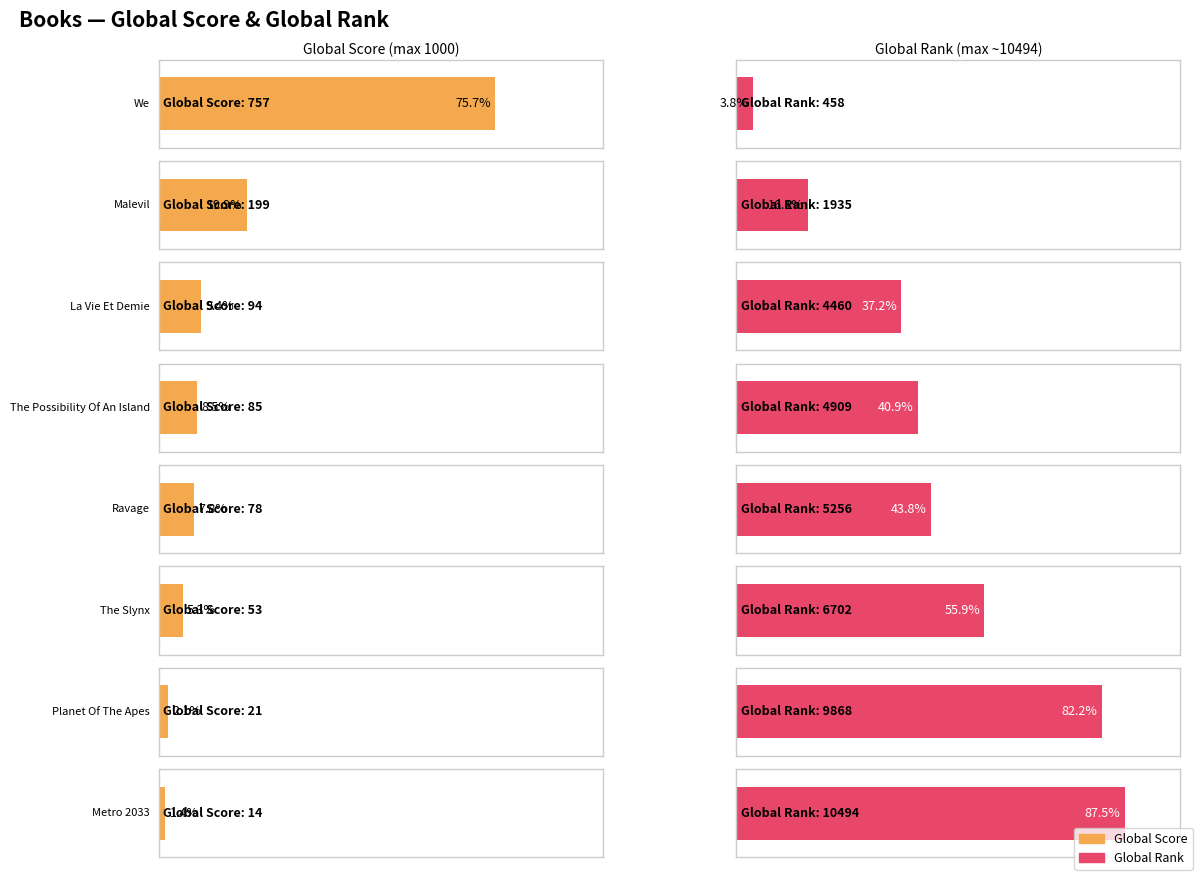

Reading left to right, transcribe all the data shown in this chart.

Global Score: 757	199	94	85	78	53	21	14
Global Rank: 458	1935	4460	4909	5256	6702	9868	10494